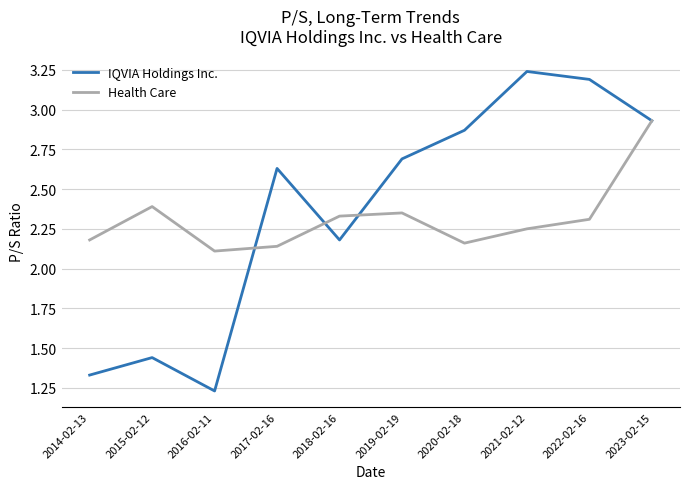

At which category does Health Care reach its first local peak?

2015-02-12